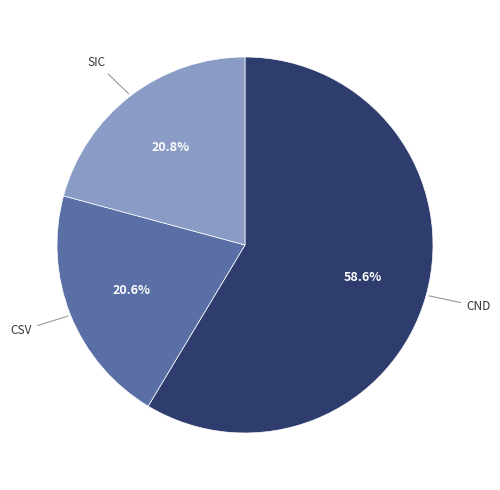

Is there any slice that represents more than half of the pie?

Yes